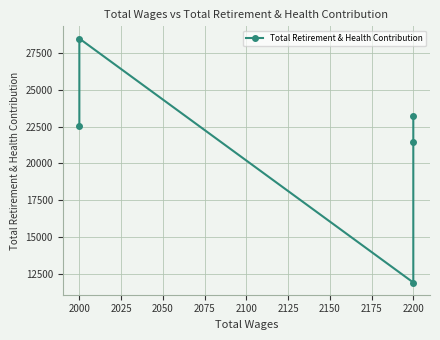

Between 2200 and 2000, which is larger?

2000